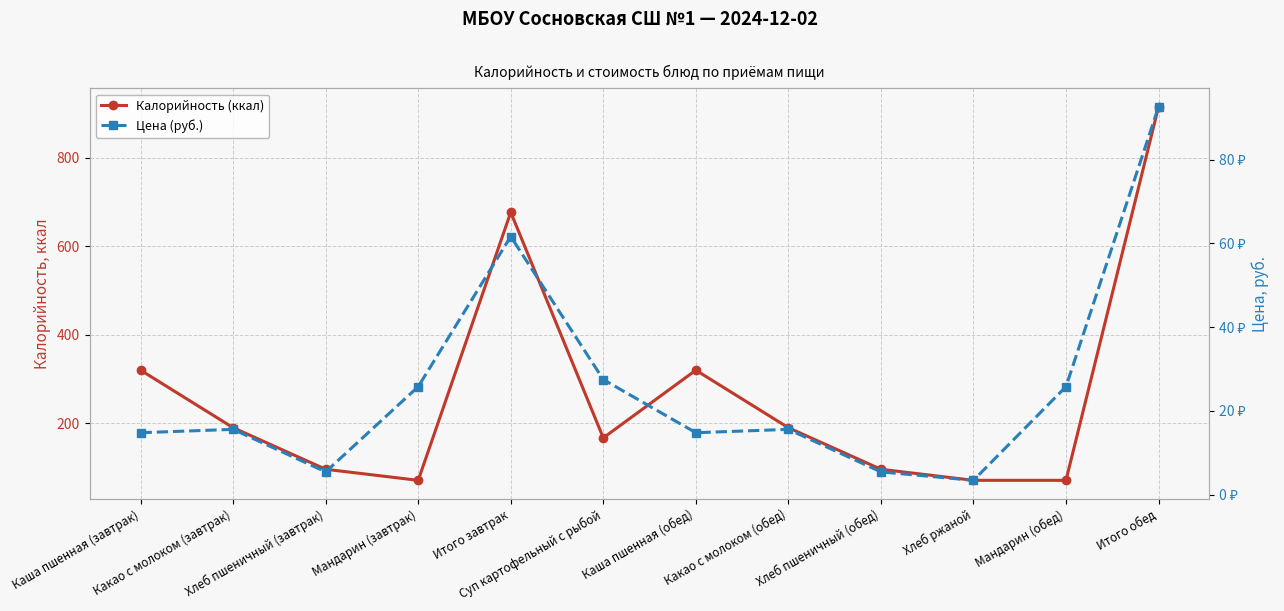

How many lines are shown in the chart?

2